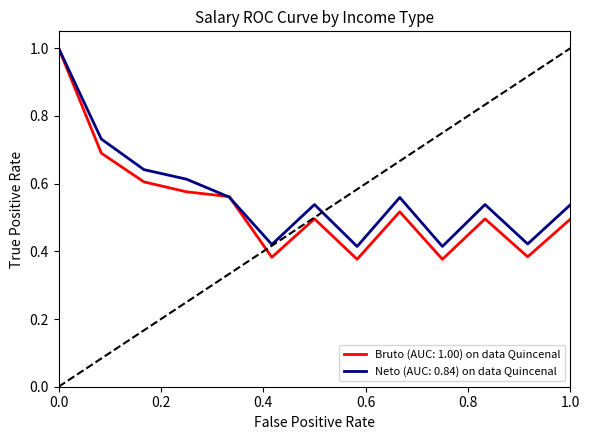

What is the maximum value shown in the chart?

1.0